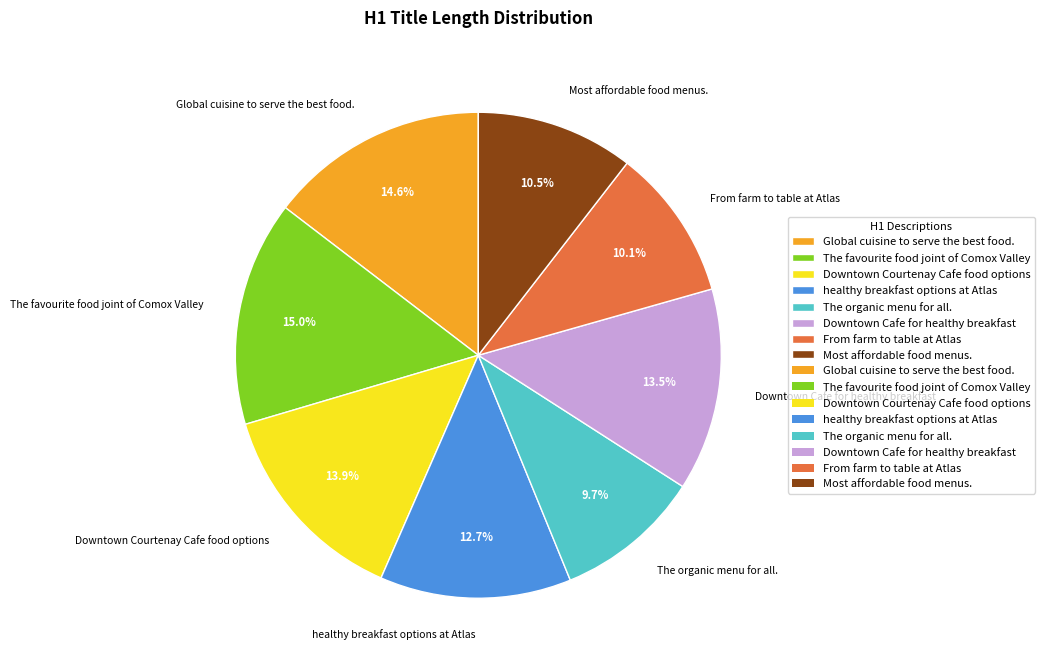

Which has a higher value, The favourite food joint of Comox Valley or The organic menu for all.?

The favourite food joint of Comox Valley